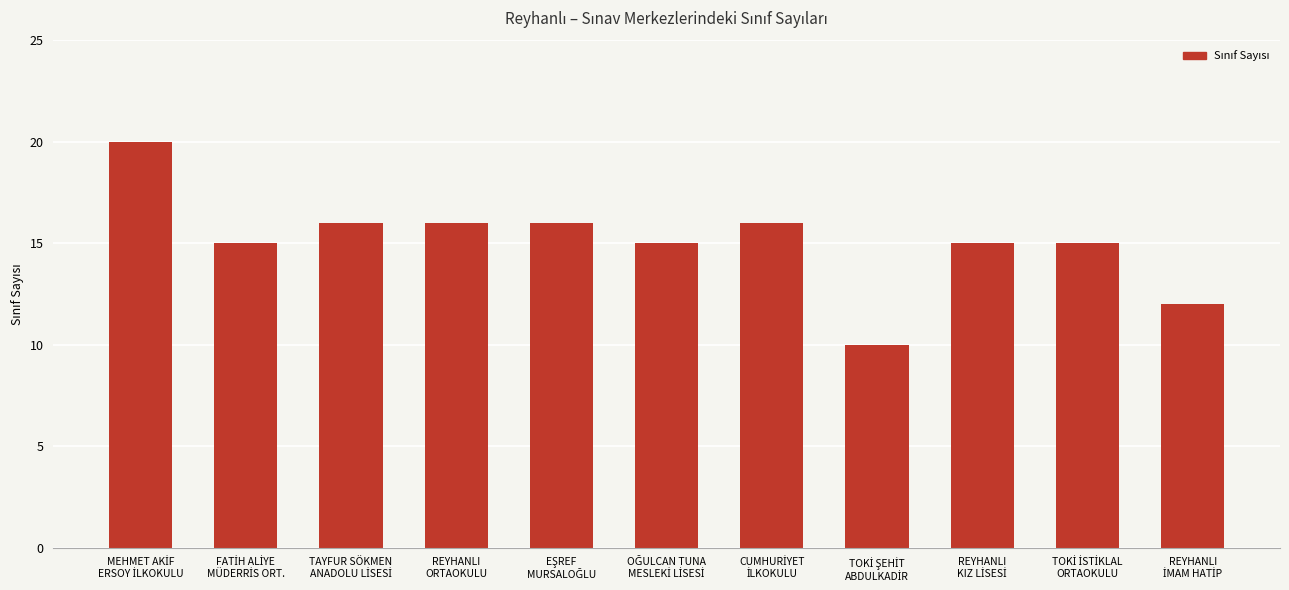

What is the minimum value shown in the chart?

10